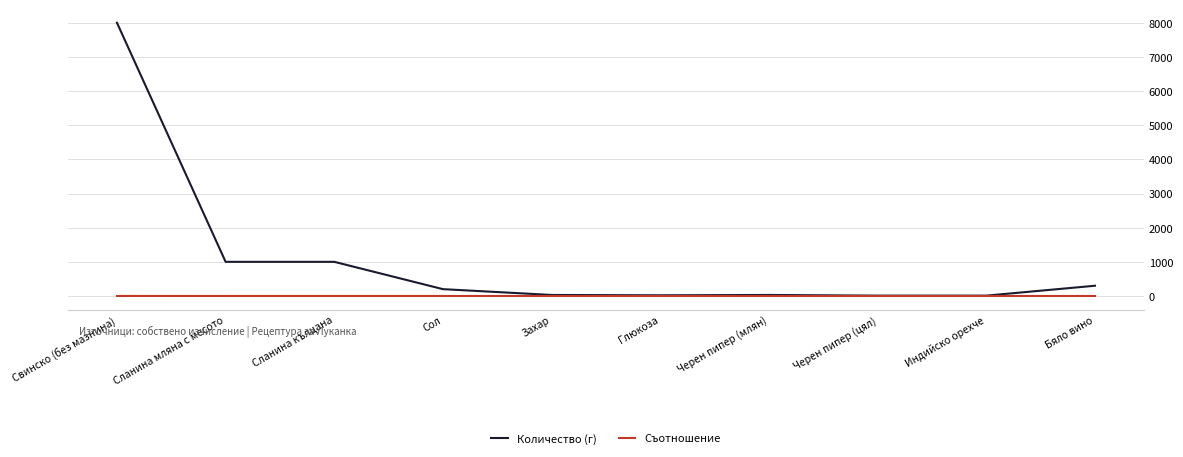

What is the greatest value displayed?

8000.0